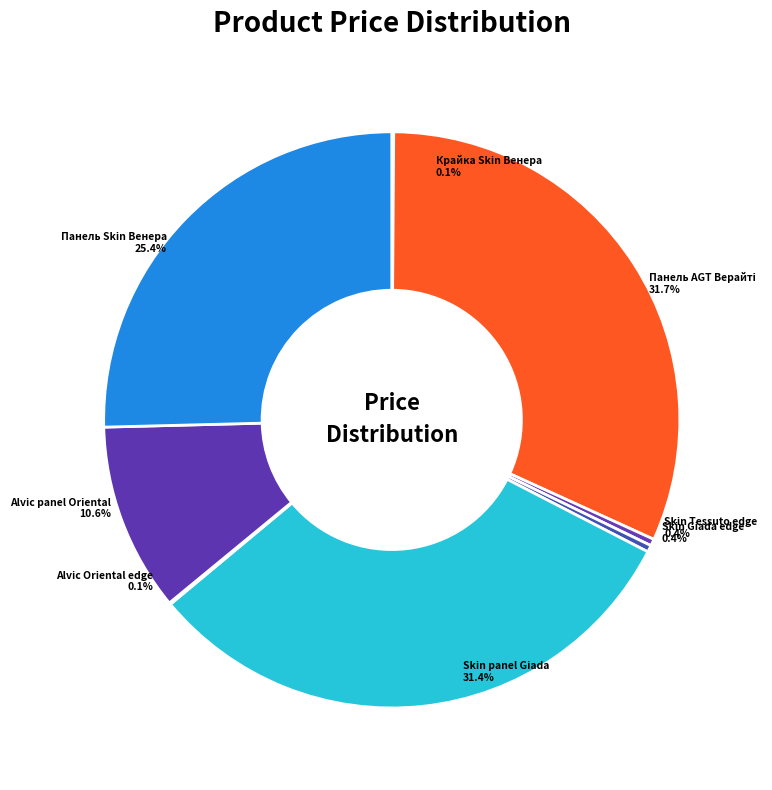

To the nearest percent, what is the difference between the Панель Skin 18 мм. Венера and Skin Giada edge slice percentages?

25%